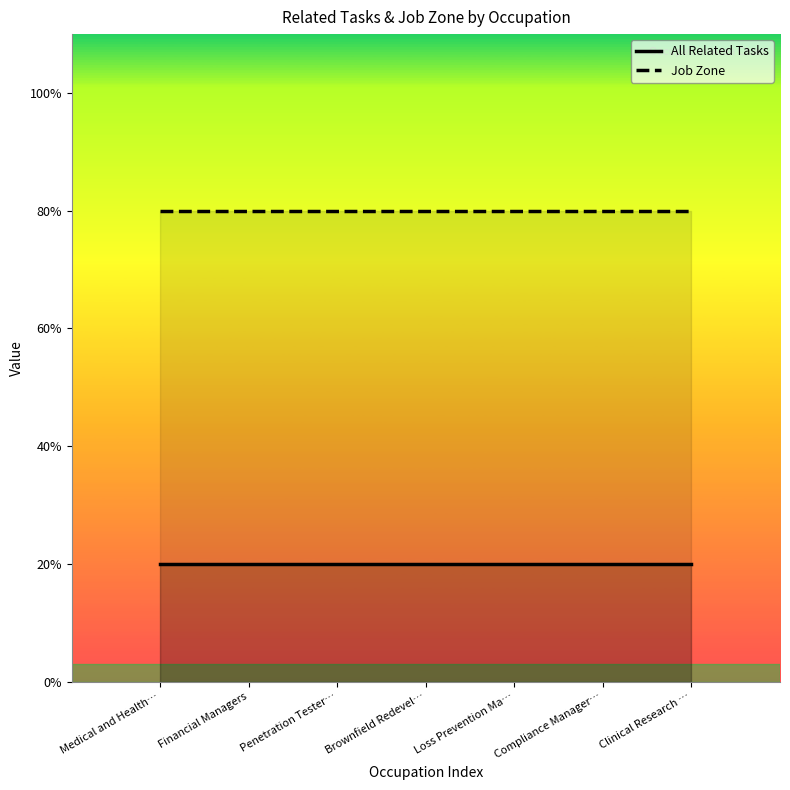

At which label is All Related Tasks closest to 1?

Medical and Health Services Managers